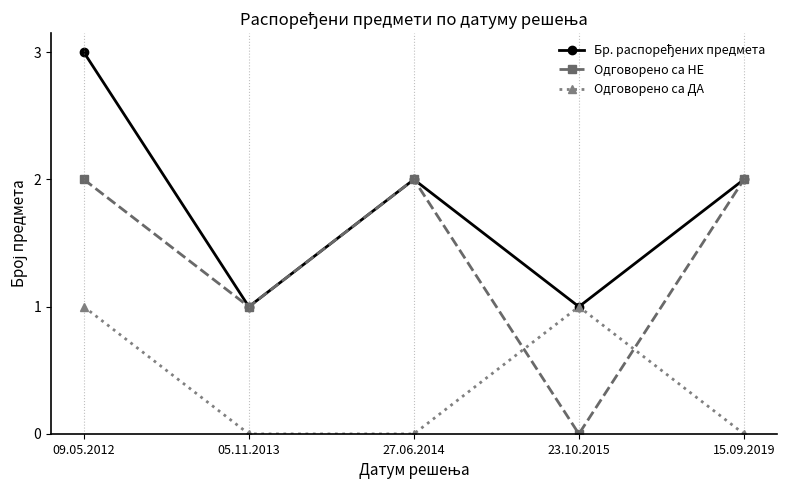

How many distinct data groups are displayed?

3